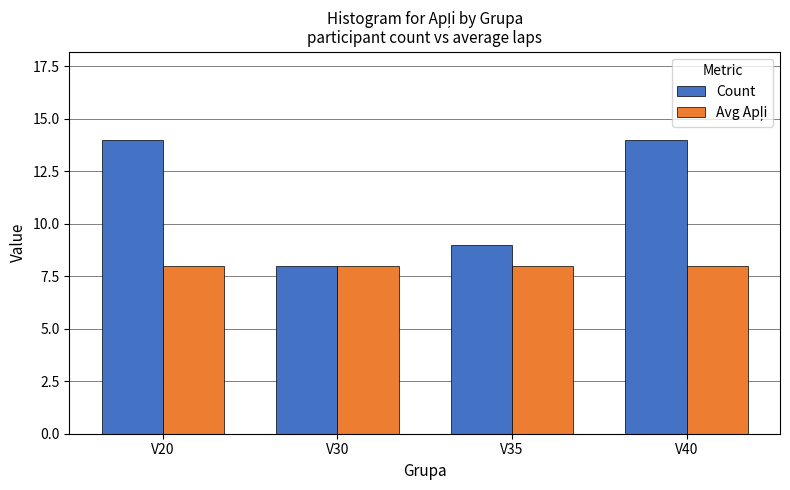

Count the number of categories in the chart.

4